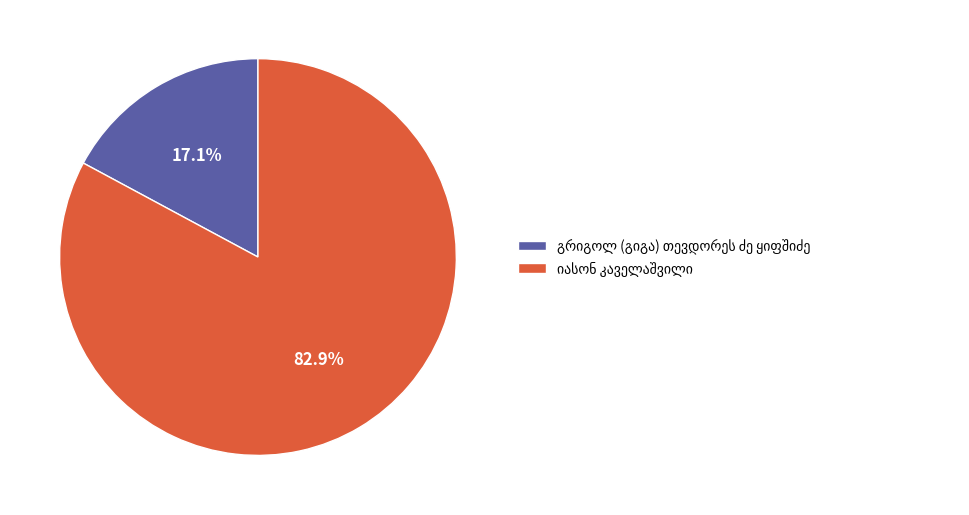

Is there any slice that represents more than half of the pie?

Yes